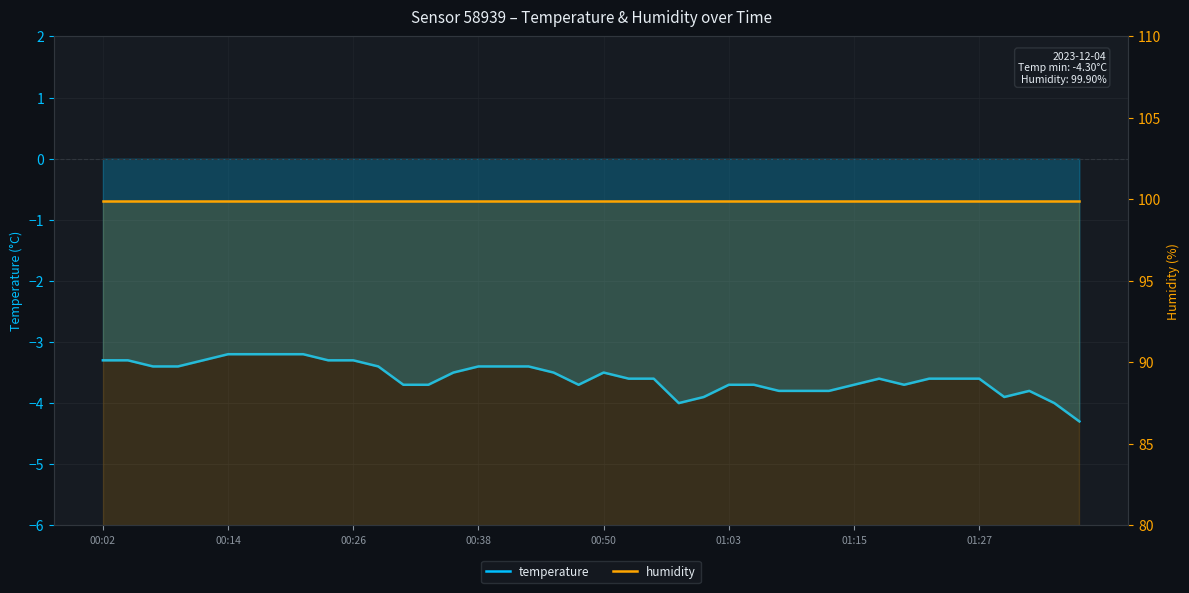

Does the chart have visible grid lines?

Yes